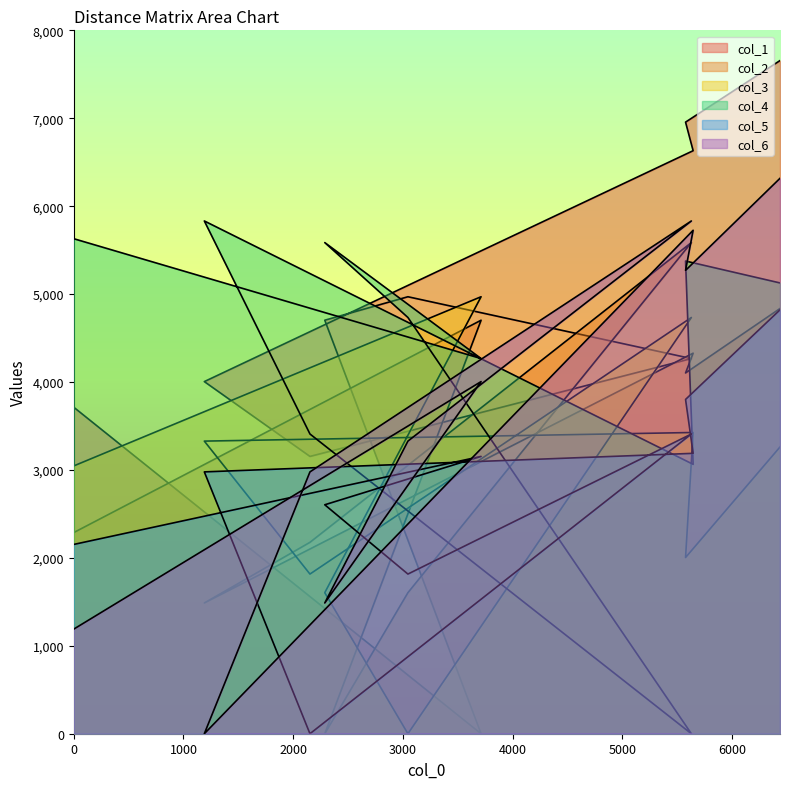

How many values in col_1 are above zero?

9